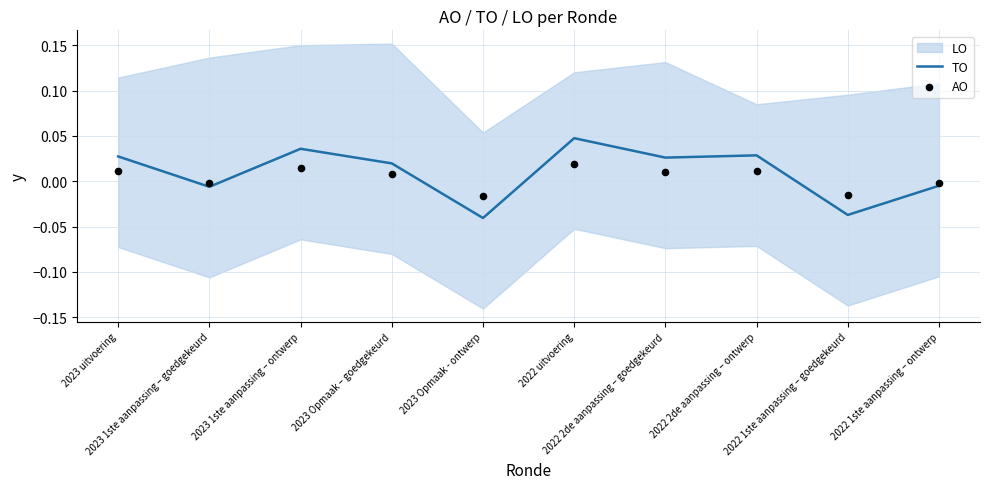

Which series has the largest total across all categories?

TO